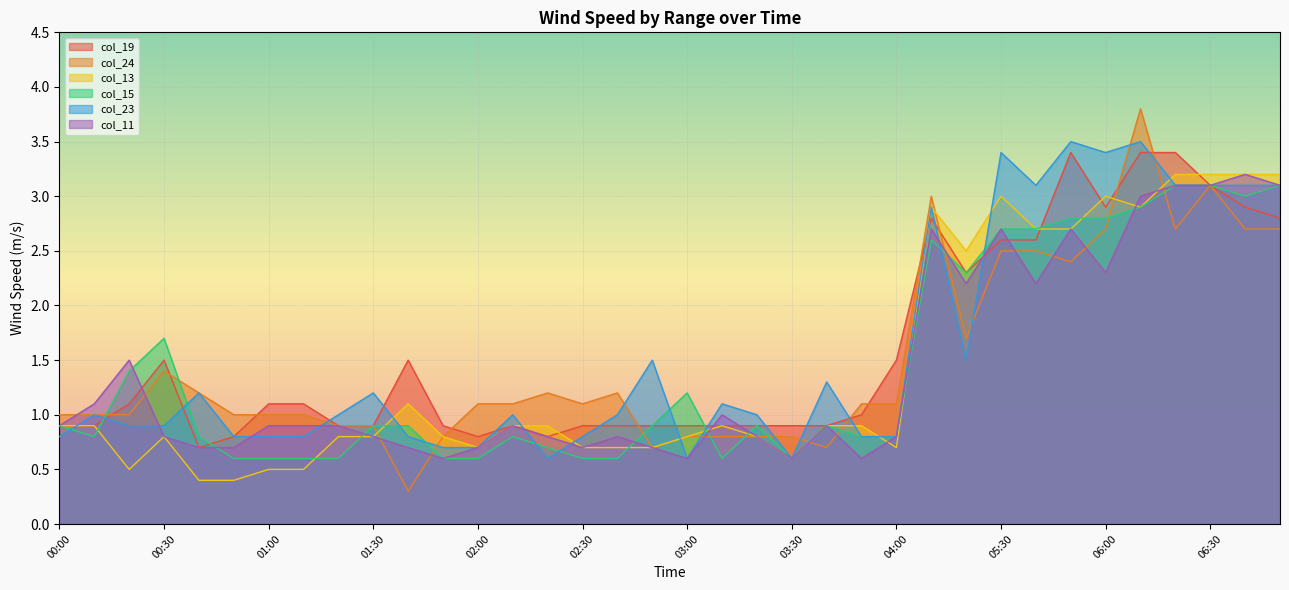

Is it true that col_15 equals 3.1 at 06:20?

True